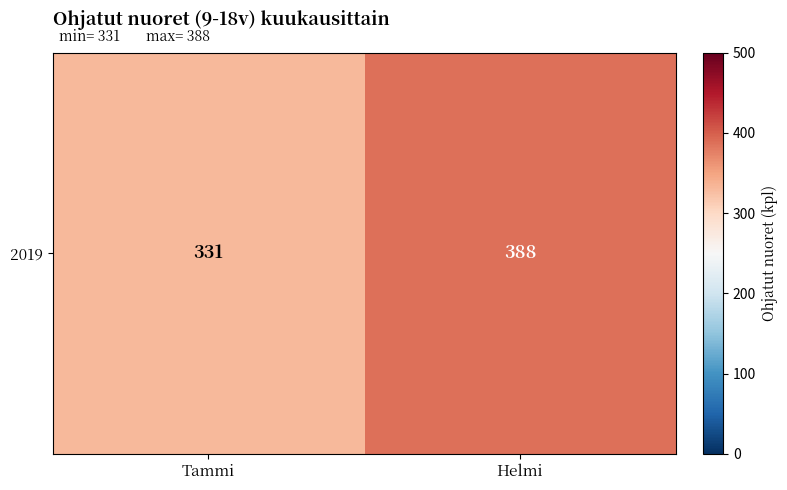

List the labels in order of value, smallest first.

Tammi, Helmi